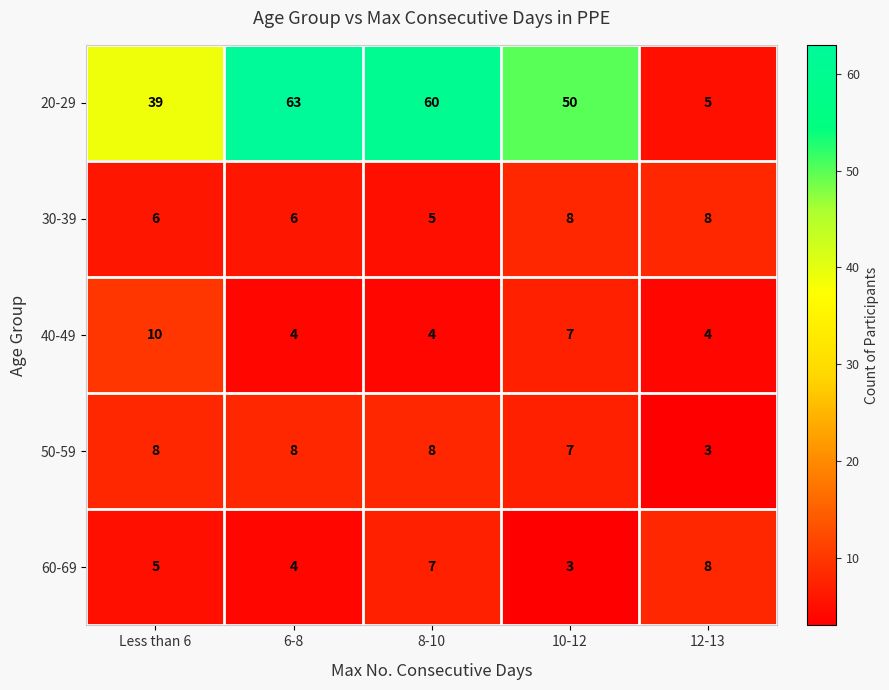

At which label is 60-69 closest to 5?

Less than 6